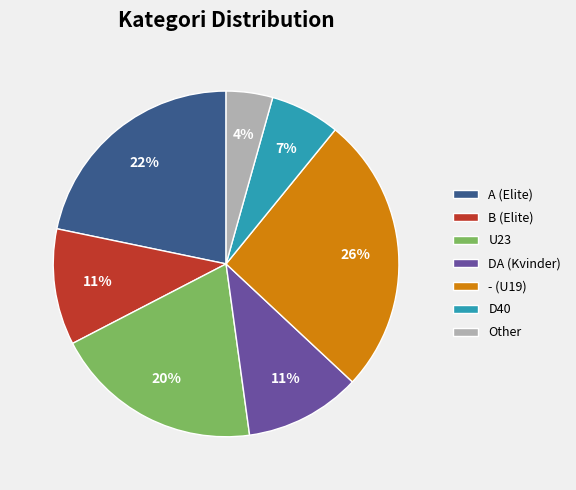

True or false: D40 accounts for 1% of the total.

False